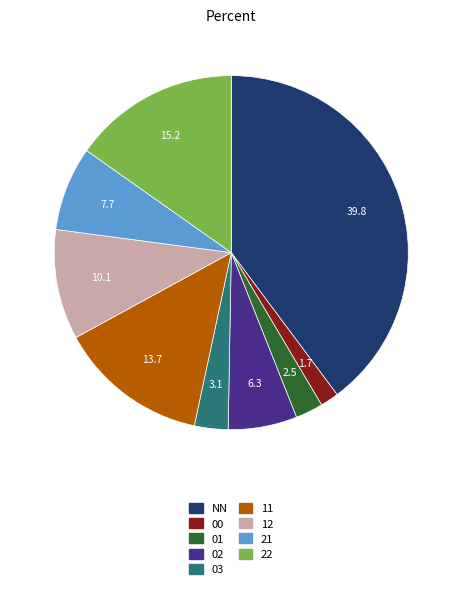

Combined, do 00 and 03 account for over 50%?

No